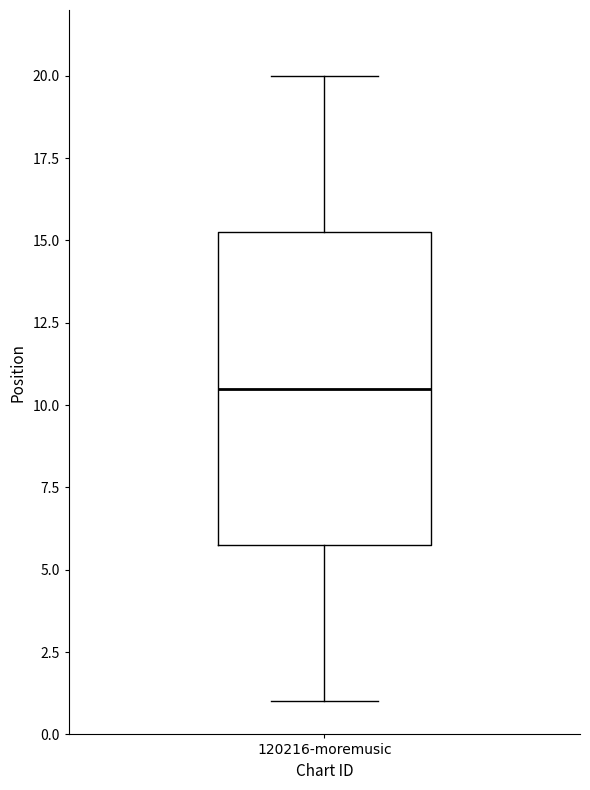

Read this box plot against the y-axis: the position of the median line, the range covered by the box, and the ends of both whiskers. The values are not printed on the chart, so give them approximately, as read against the axis.

median 10.5, box 6.0 to 15.5, whiskers 1.0 to 20.0